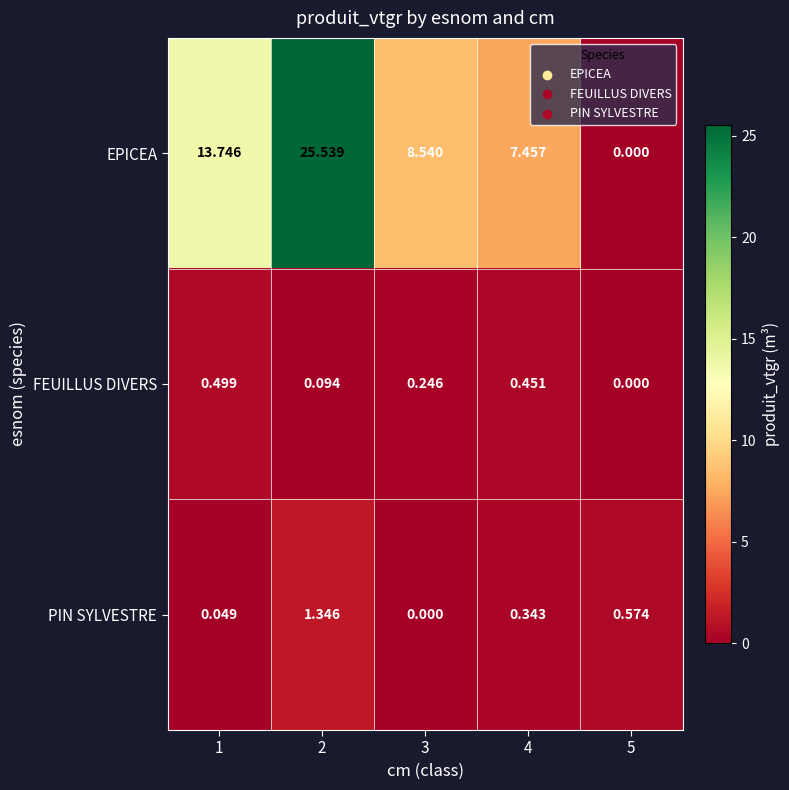

At 3, list the series in order from largest to smallest.

EPICEA, FEUILLUS DIVERS, PIN SYLVESTRE